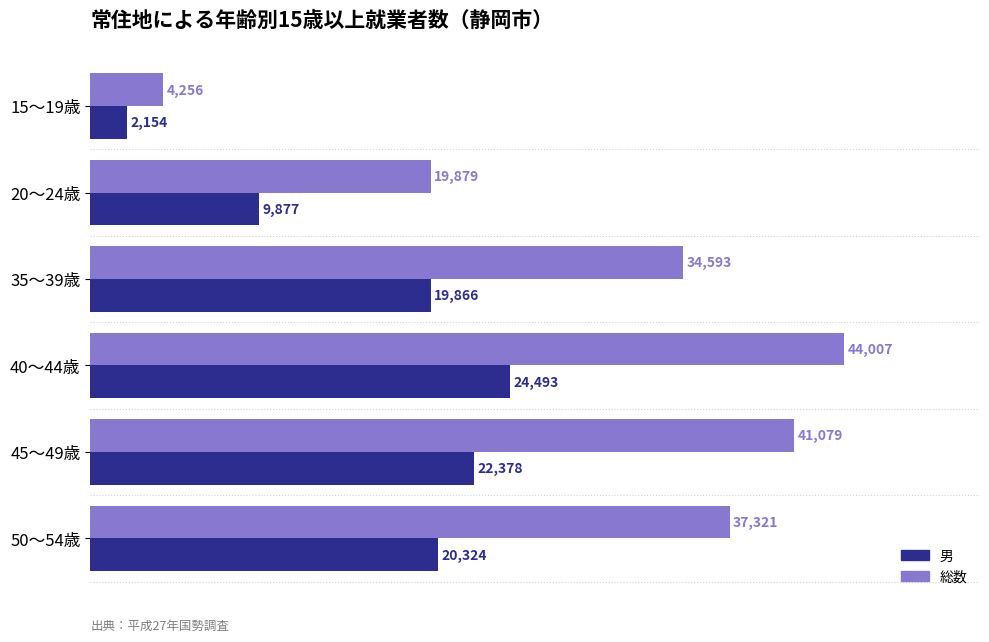

What is the spread (max minus min) of values at 15～19歳?

2102